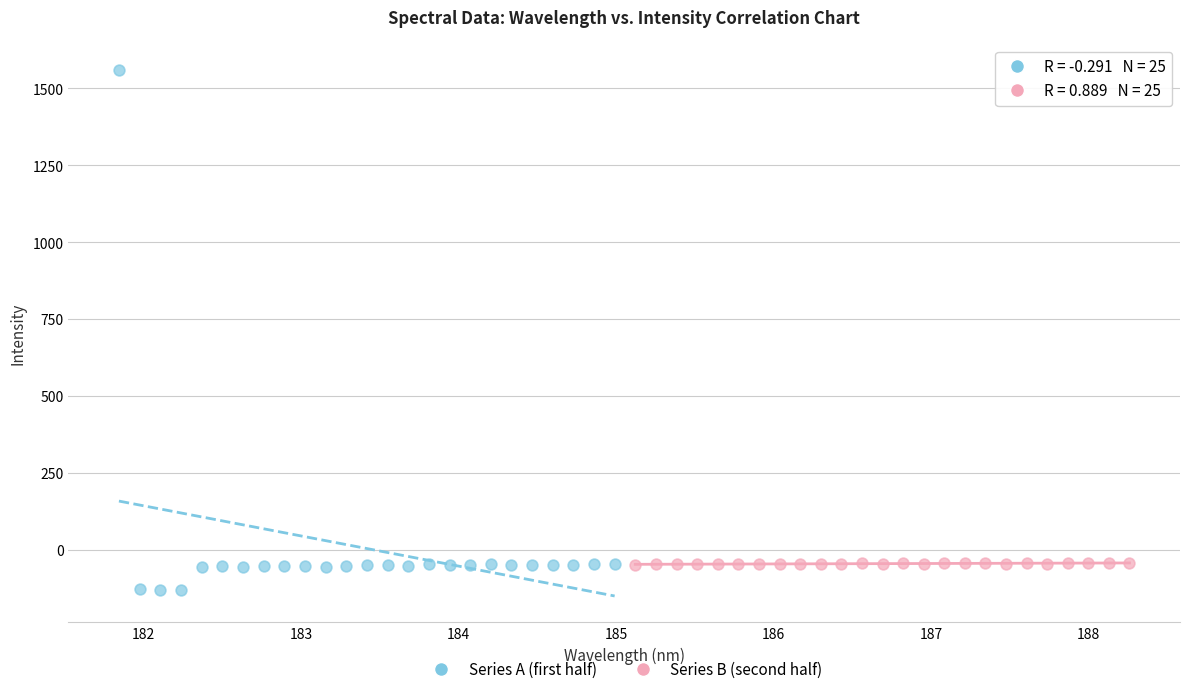

Which series contains the lowest Y value?

Series A (first half)